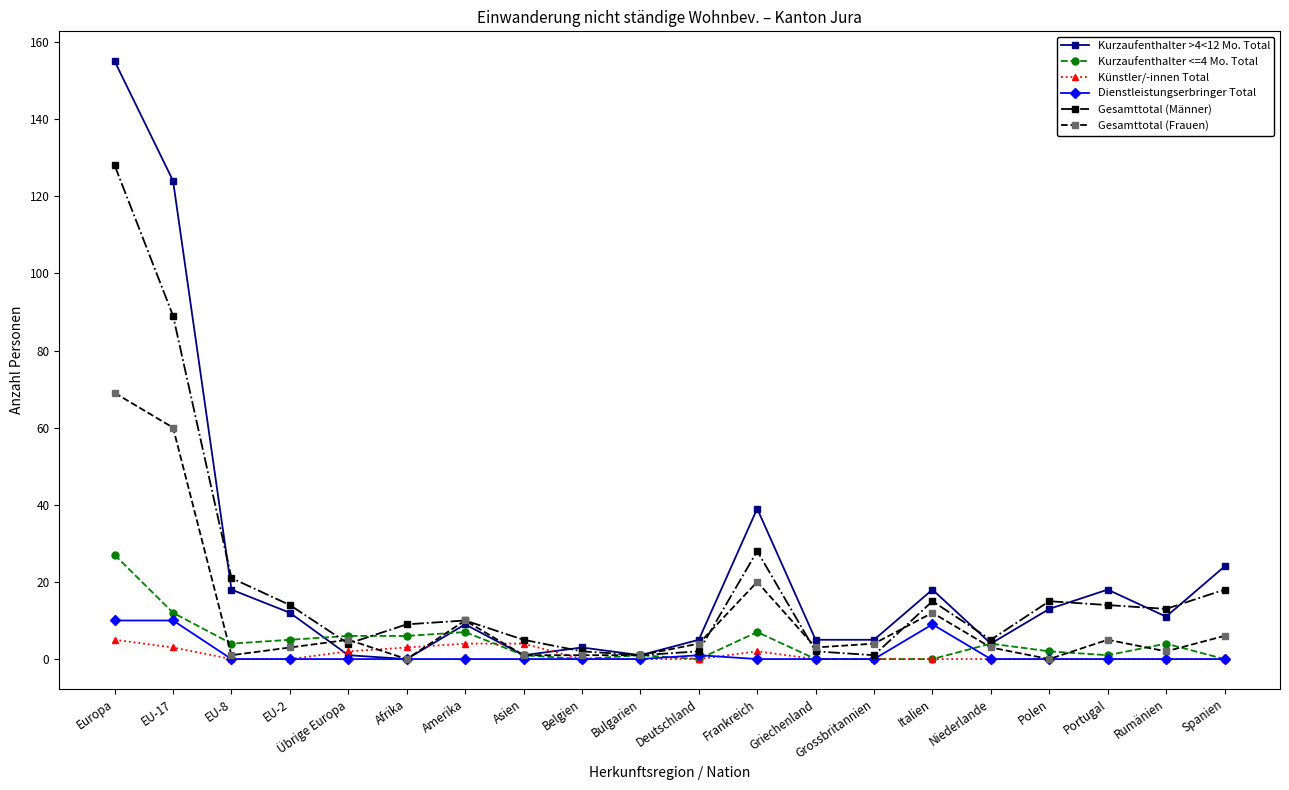

What is the difference between the highest and lowest values at Polen?

15